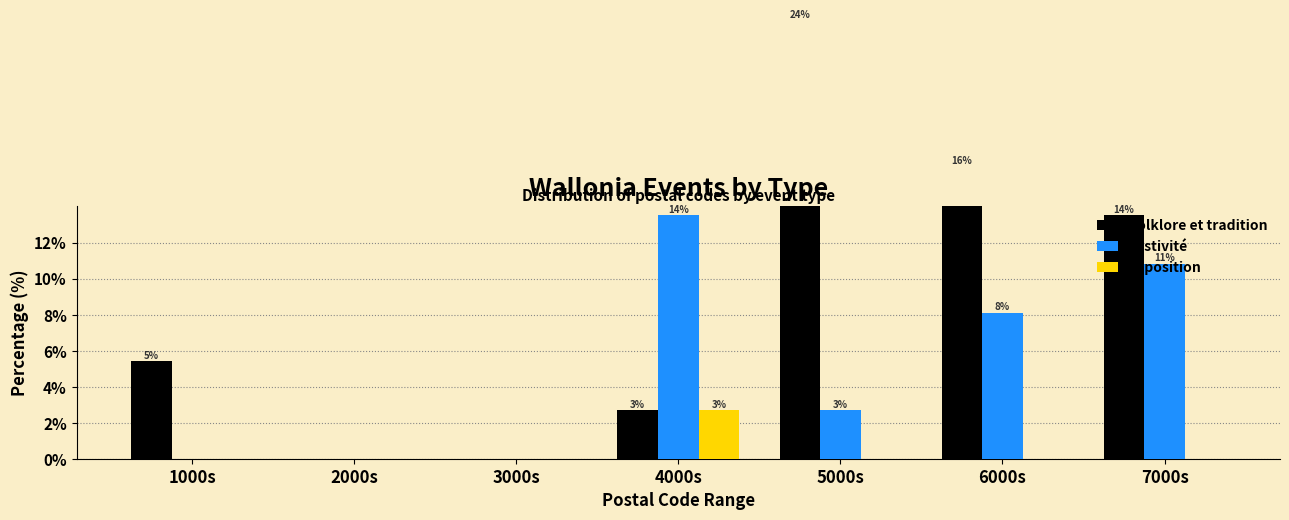

The Exposition series shows 1.2 at 3000s. True or false?

False